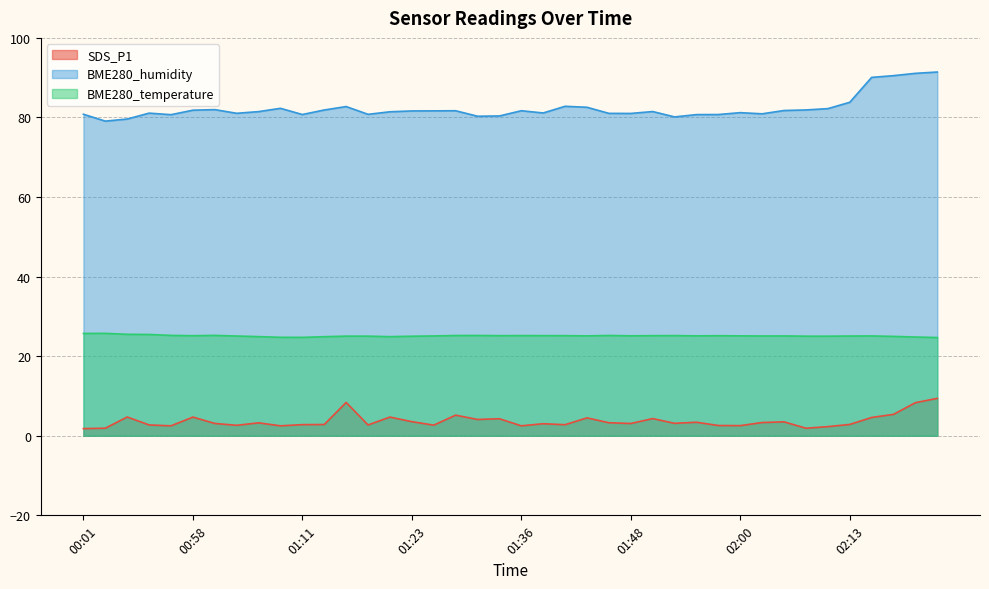

What are all the series names shown in the legend?

SDS_P1, BME280_humidity, BME280_temperature